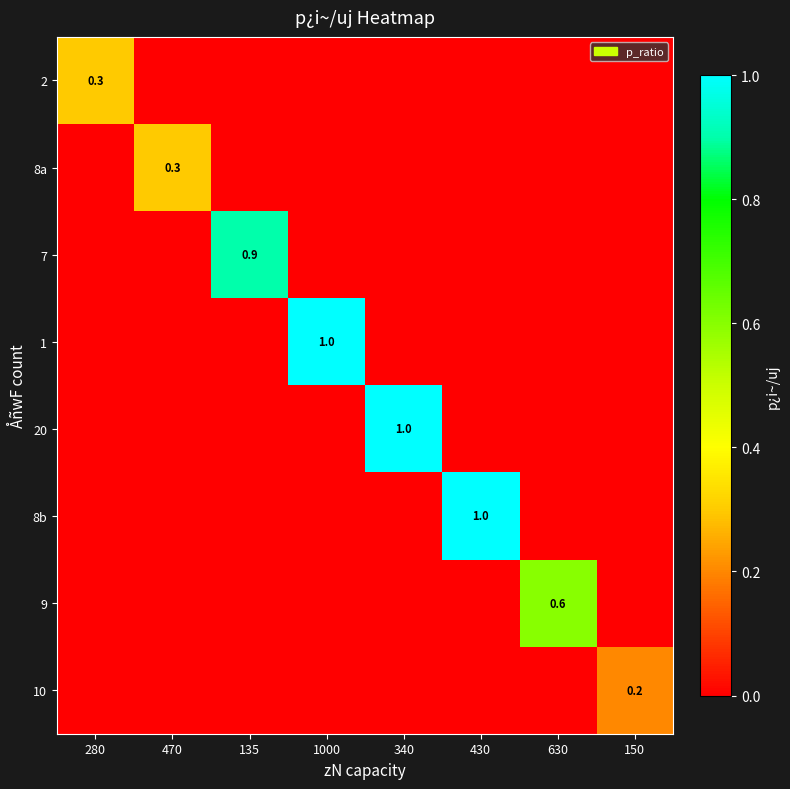

At 470, list the series in order from smallest to largest.

2, 7, 1, 20, 8b, 9, 10, 8a